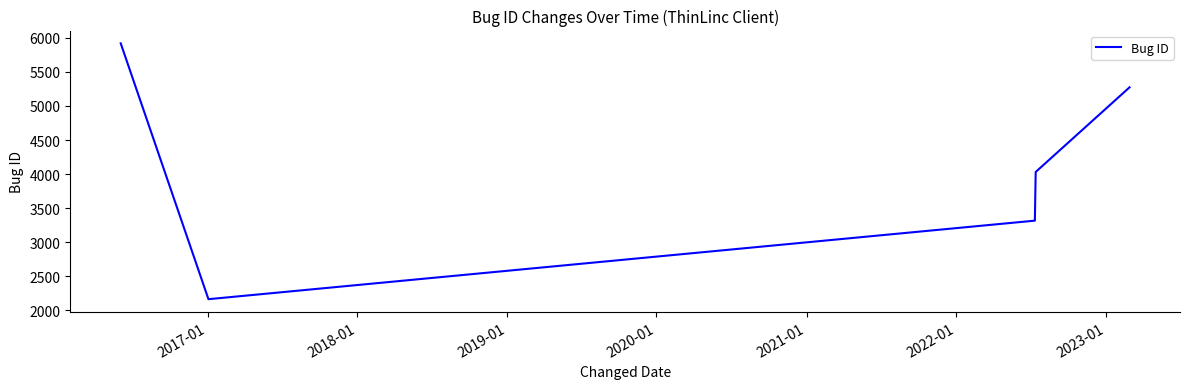

What is the maximum value shown in the chart?

5918